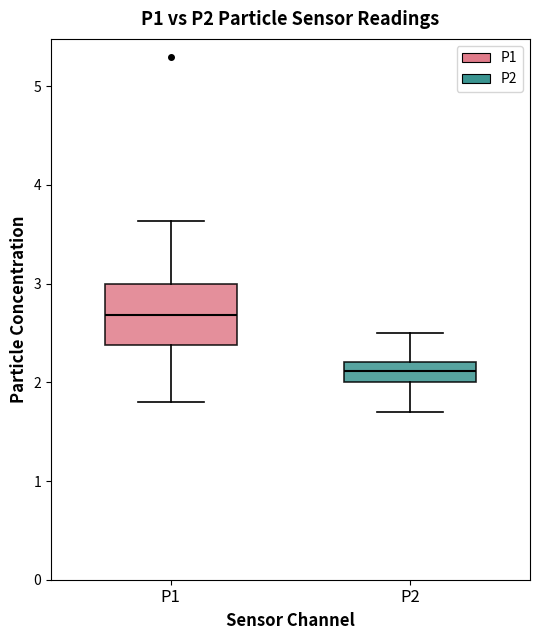

Which box is the tallest, from its lower edge to its upper edge?

P1